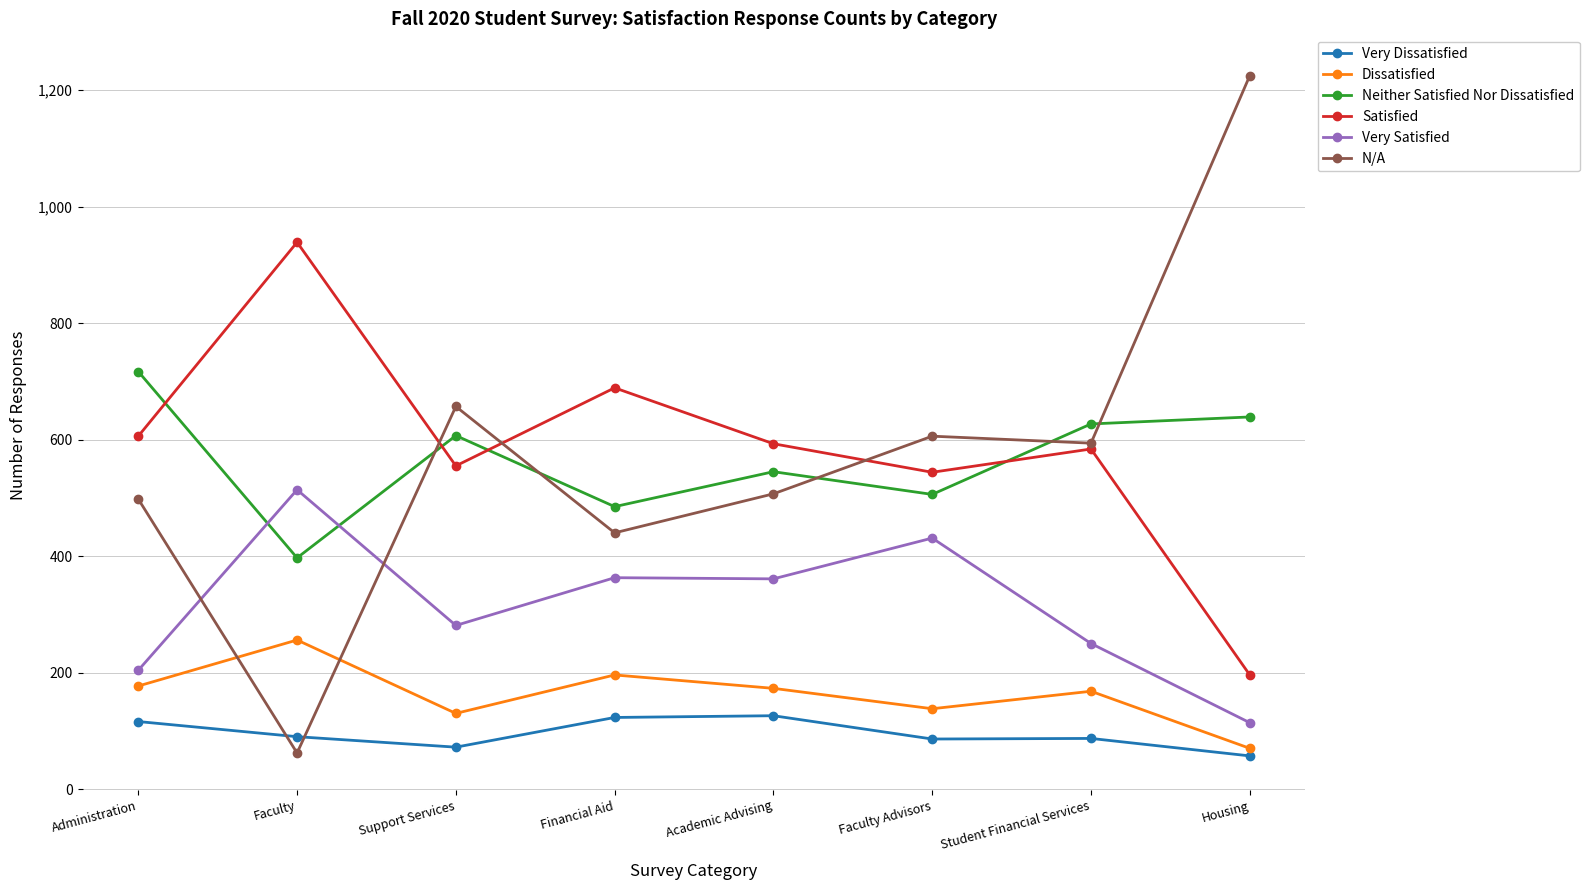

What is the label of the 6th point from the left?

Faculty Advisors